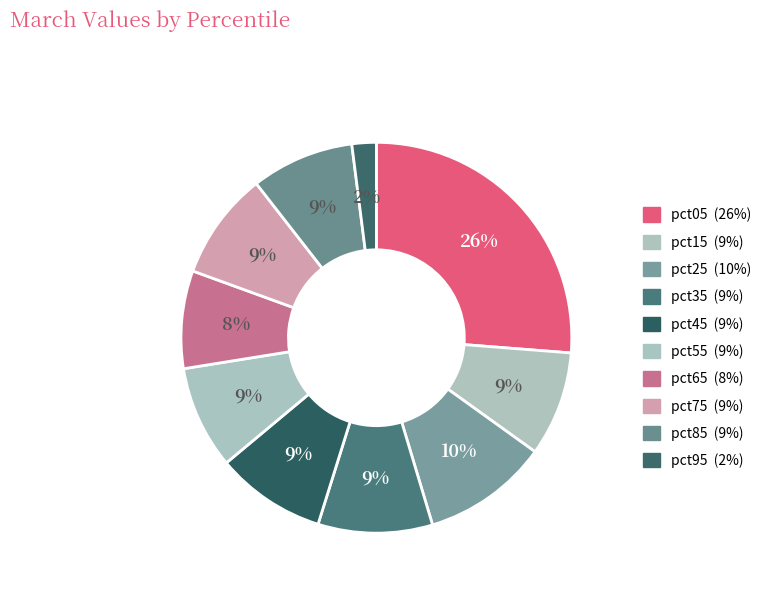

Combined, what portion of the pie is pct65 and pct75?

17.0%